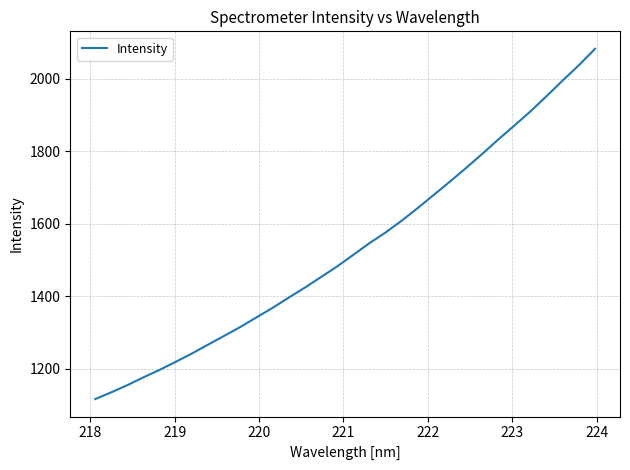

What is the difference between the maximum and minimum values?

966.1